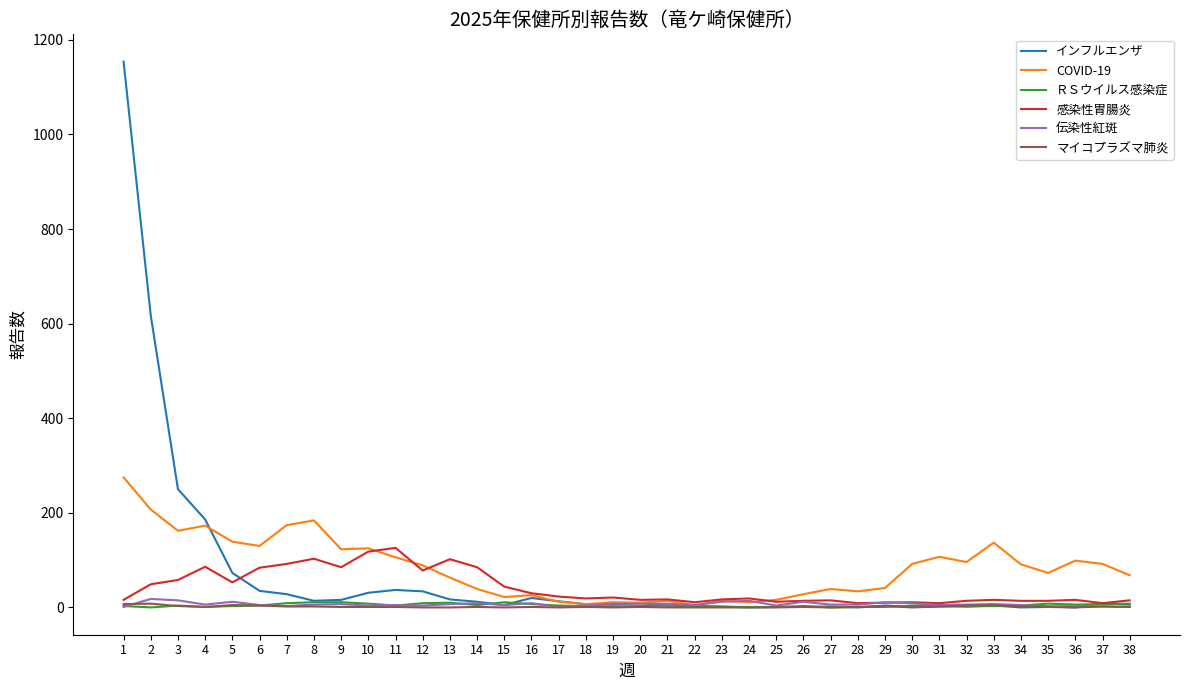

At which label is インフルエンザ closest to 577?

2